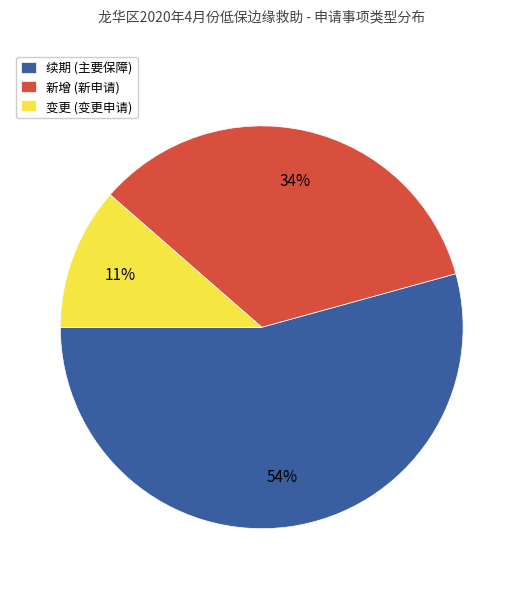

How many segments does this pie chart have?

3